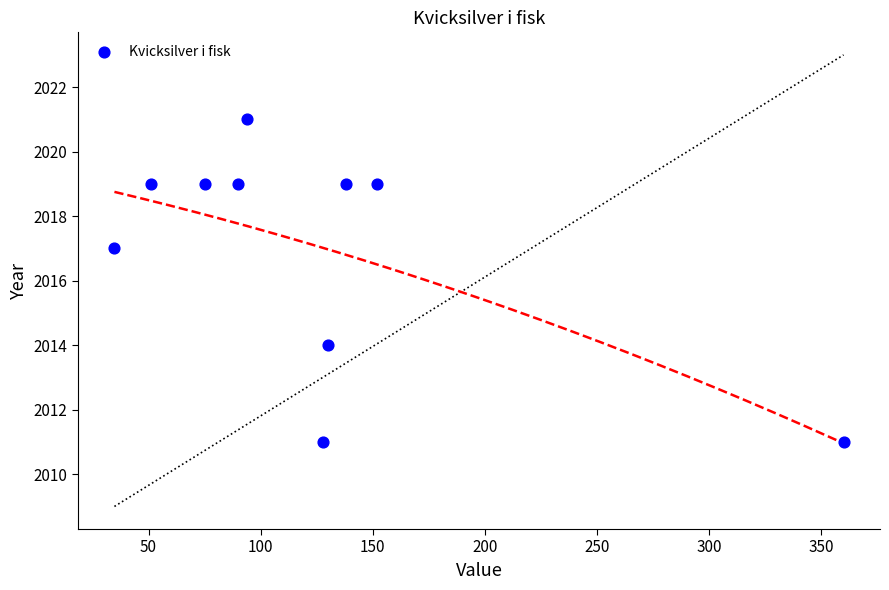

What Y value in the scatter plot is closest to 2016?

2017